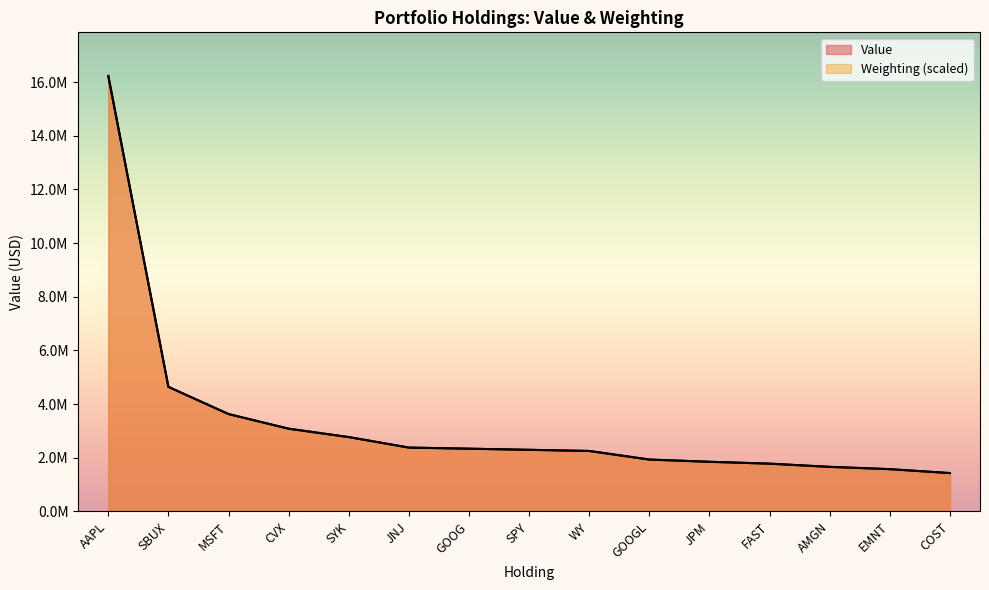

What is the label of the 12th point from the right?

CVX